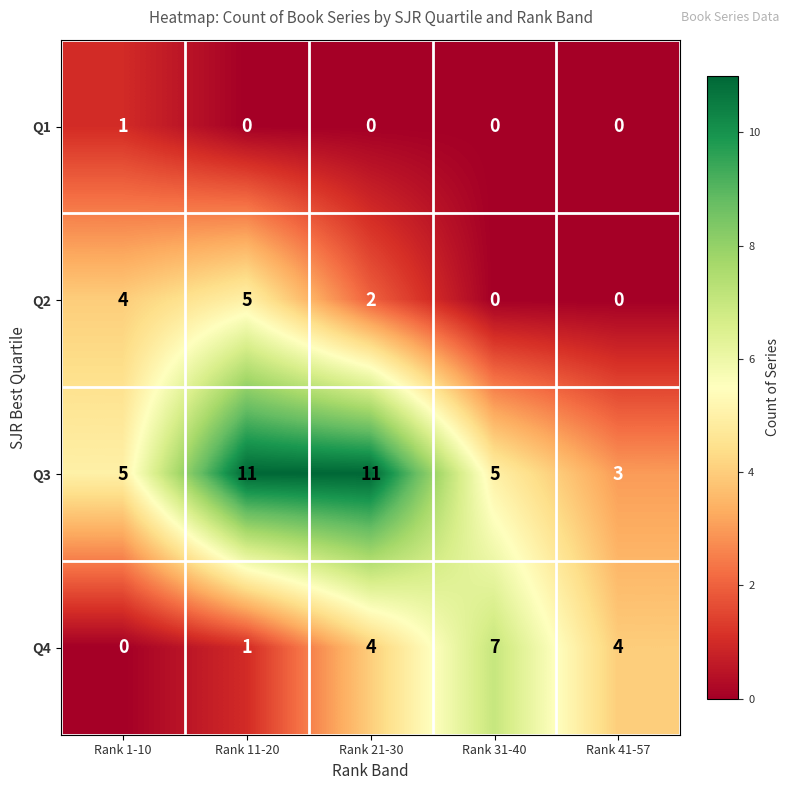

What is the difference between the highest and lowest values at Rank 11-20?

11